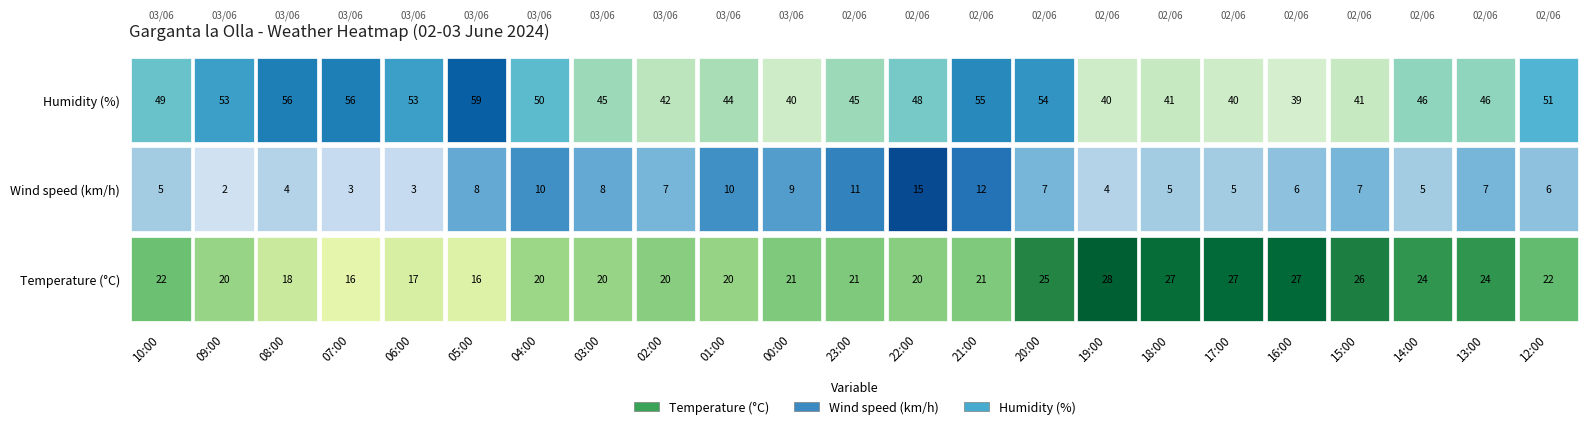

Which series changed the most between 03:00 and 17:00?

Temperature (C)